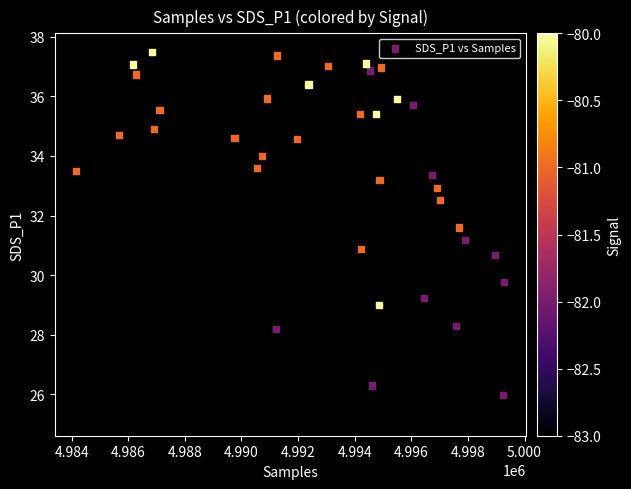

What is the range of Y values (max minus min)?

12.3